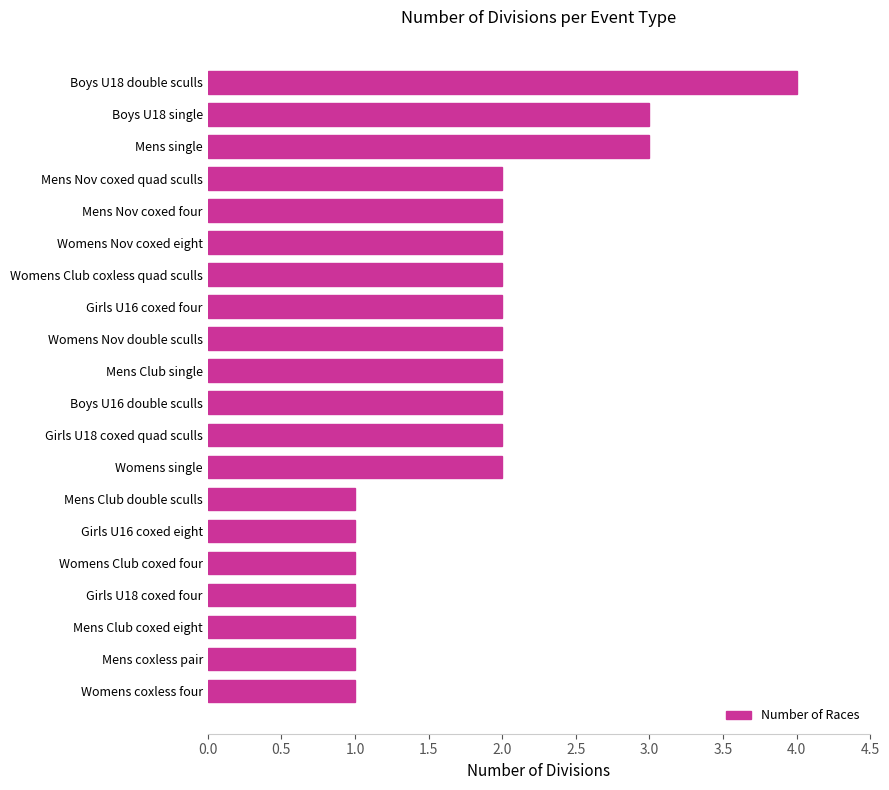

Reading bottom to top, transcribe all the data shown in this chart.

Womens coxless four=1	Mens coxless pair=1	Mens Club coxed eight=1	Girls U18 coxed four=1	Womens Club coxed four=1	Girls U16 coxed eight=1	Mens Club double sculls=1	Womens single=2	Girls U18 coxed quad sculls=2	Boys U16 double sculls=2	Mens Club single=2	Womens Nov double sculls=2	Girls U16 coxed four=2	Womens Club coxless quad sculls=2	Womens Nov coxed eight=2	Mens Nov coxed four=2	Mens Nov coxed quad sculls=2	Mens single=3	Boys U18 single=3	Boys U18 double sculls=4